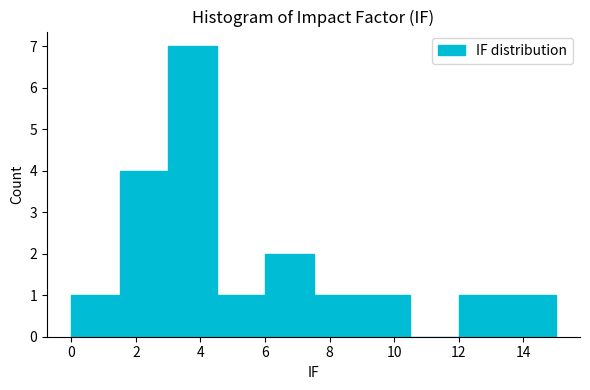

How tall is the bar that spans 7.5 to 9.0 on the x-axis? Neither the bar edges nor the heights are printed on the chart, so give them approximately, as read against the axes.

1